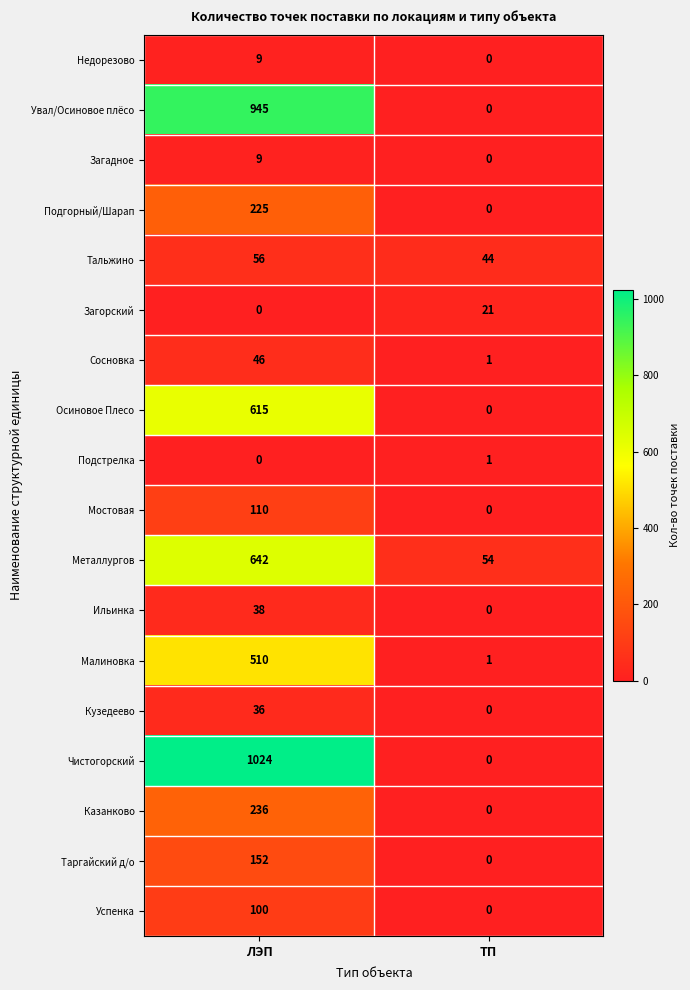

Rank the categories by Загадное value from highest to lowest.

ЛЭП, ТП